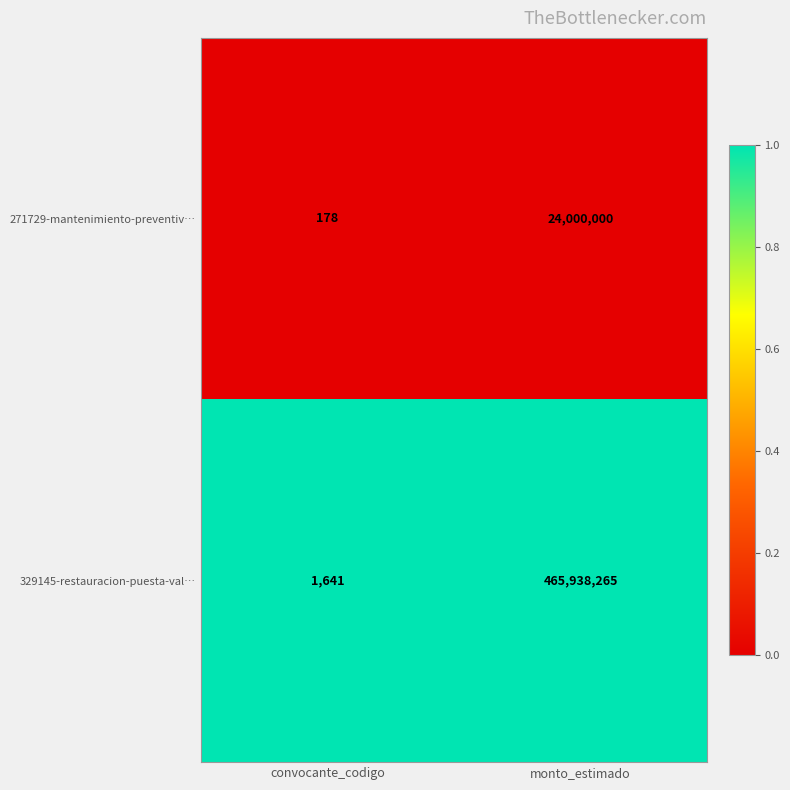

Between convocante_codigo and monto_estimado, which series saw the biggest shift?

329145-restauracion-puesta-val…